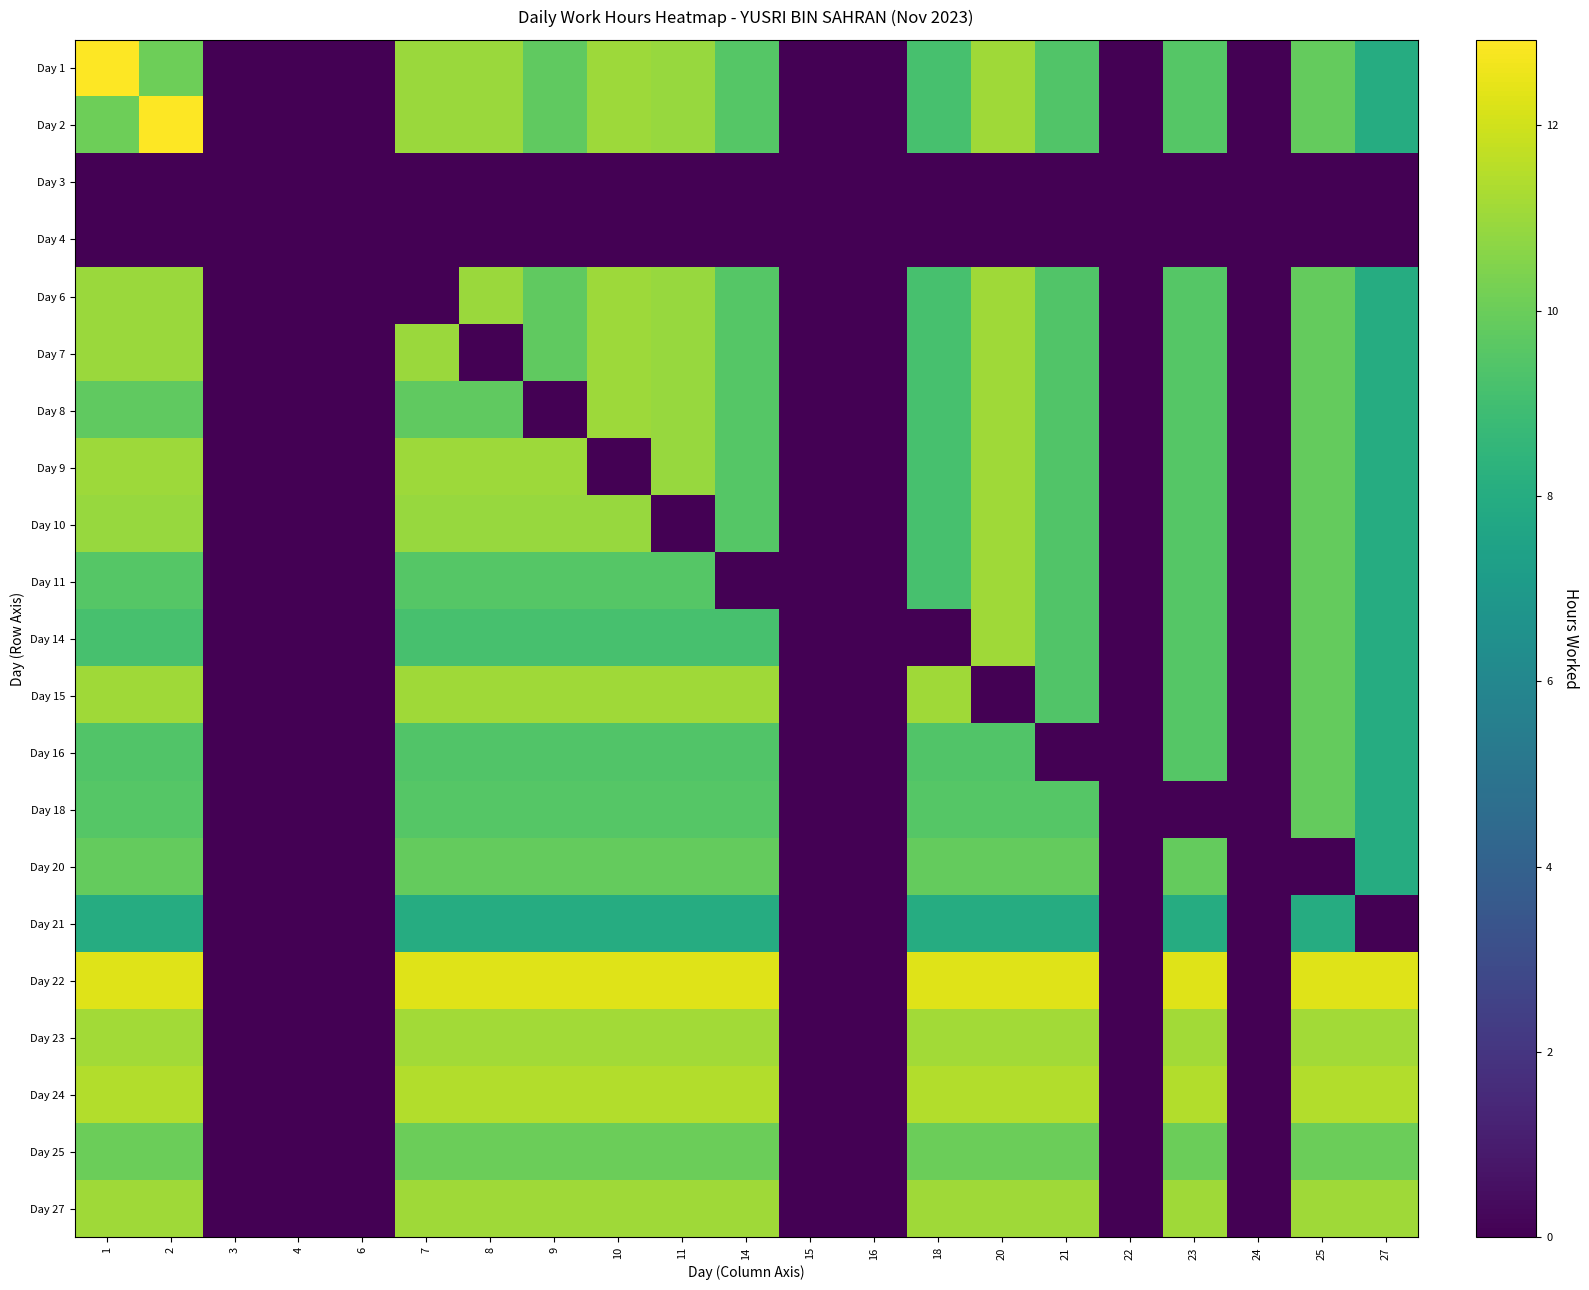

At how many categories does at least one series exceed 7?

14